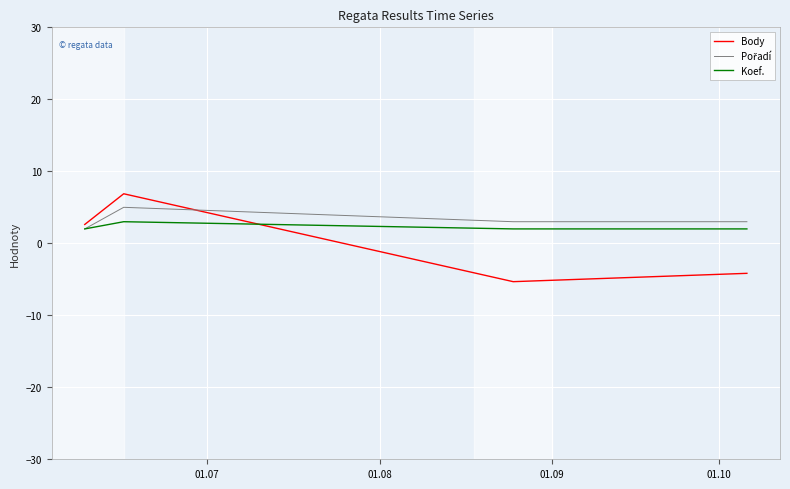

Which series has the largest range (max minus min)?

Body